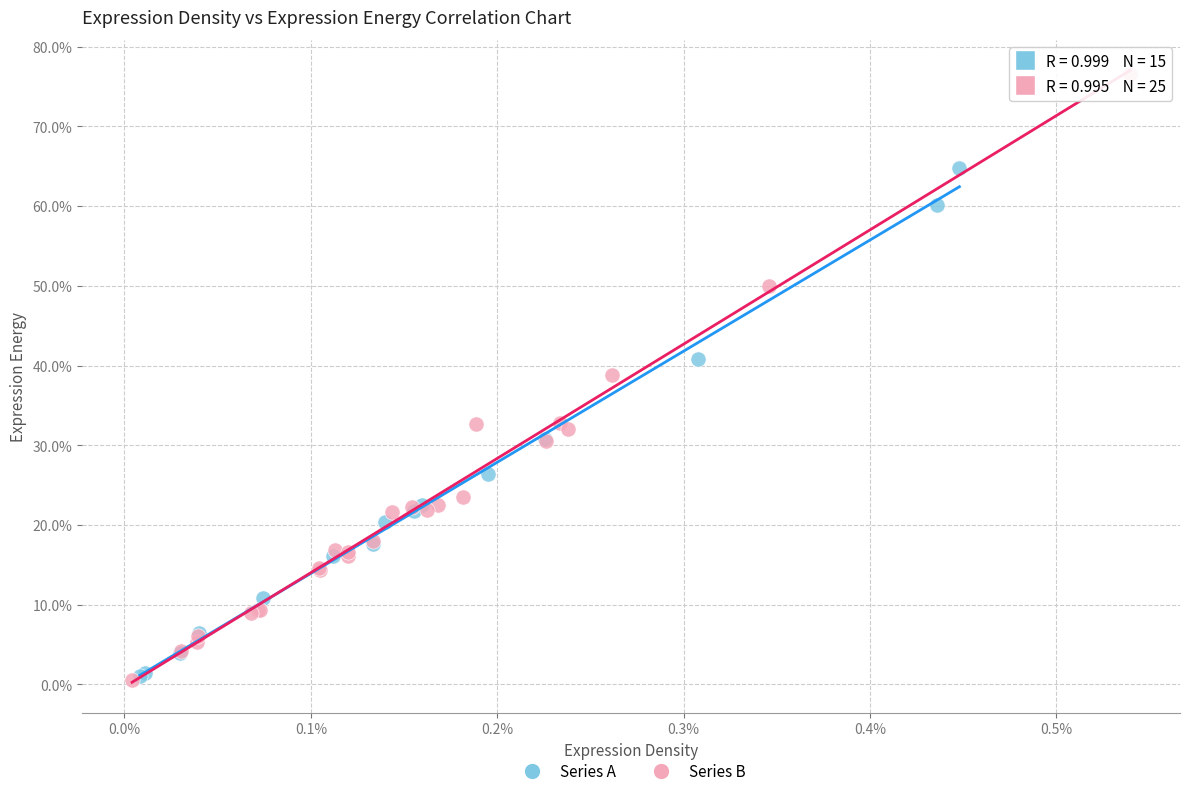

What are all the series names shown in the legend?

Series A, Series B